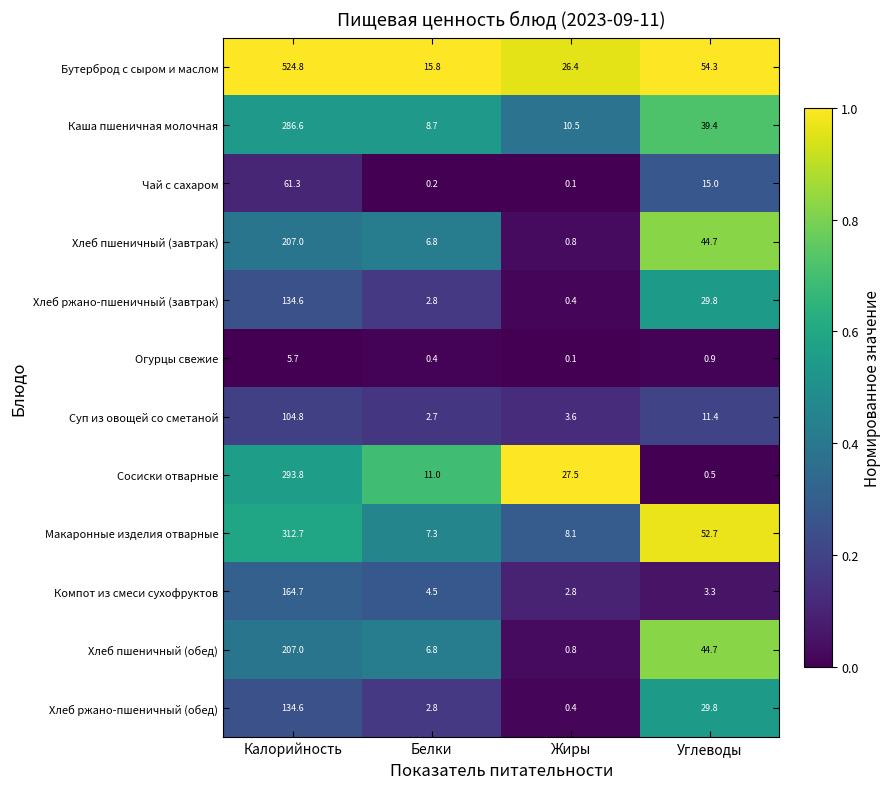

What is the total value across all series at Белки?

69.8